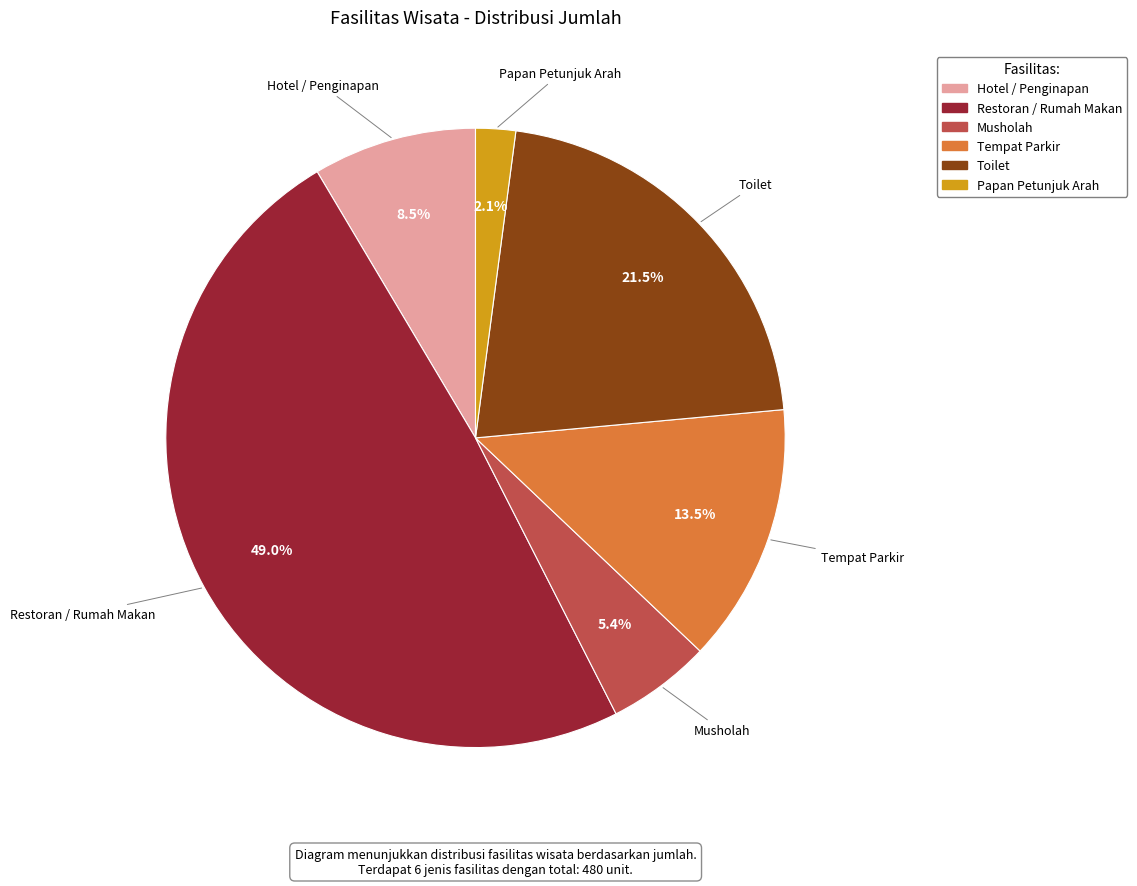

To the nearest percent, what is the difference between the Tempat Parkir and Papan Petunjuk Arah slice percentages?

11%